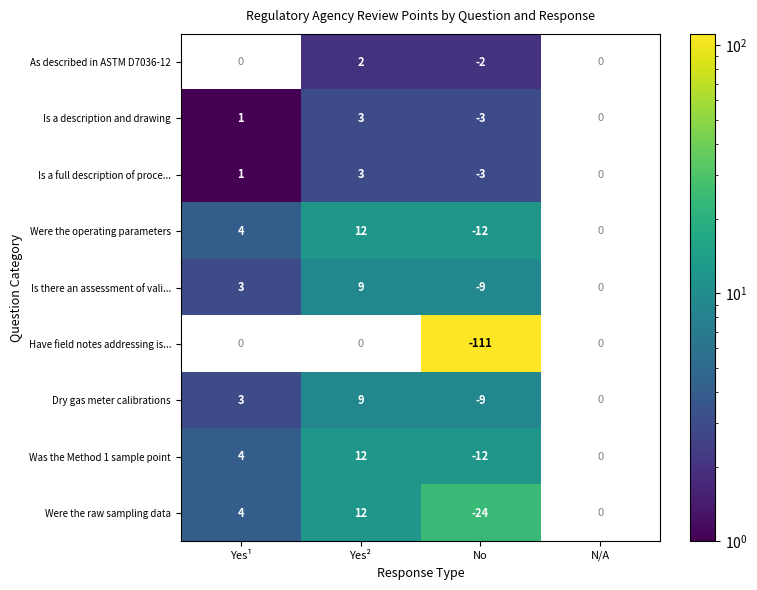

What is the difference between the Was the Method 1 sample point values at No and Yes¹?

16